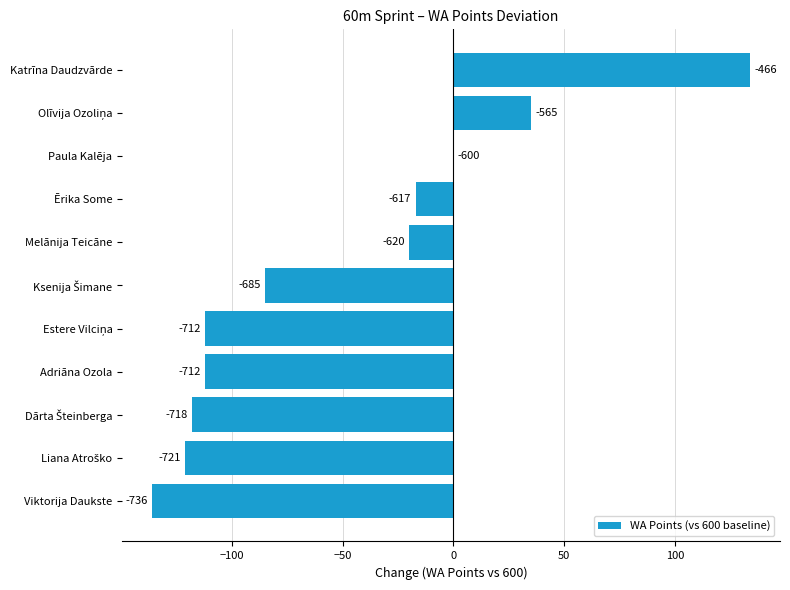

What is the average value?

-50